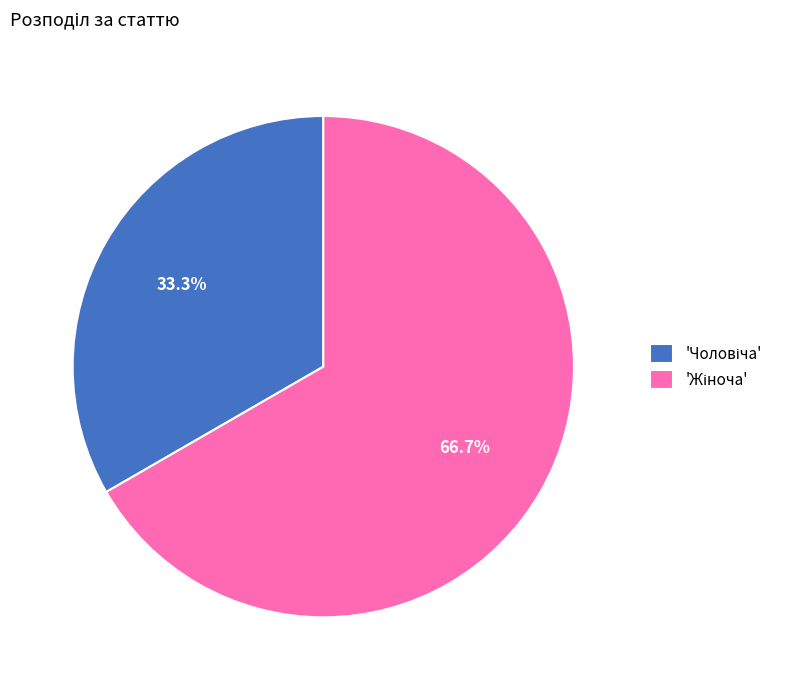

Count the number of slices in the pie.

2